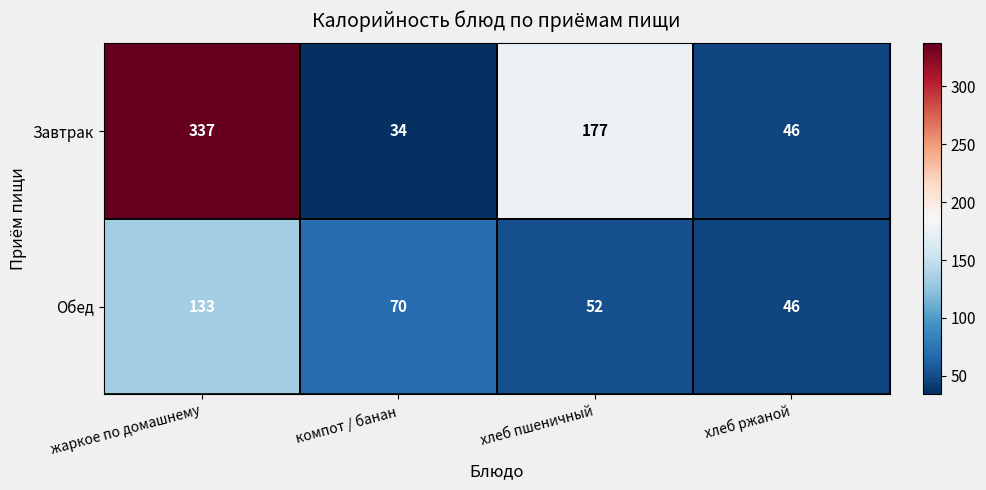

Rank the series by their average value, from lowest to highest.

Обед, Завтрак